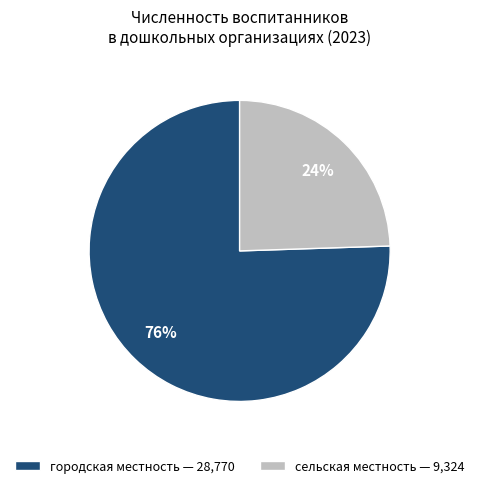

Rank the categories by value from highest to lowest.

городская местность, сельская местность